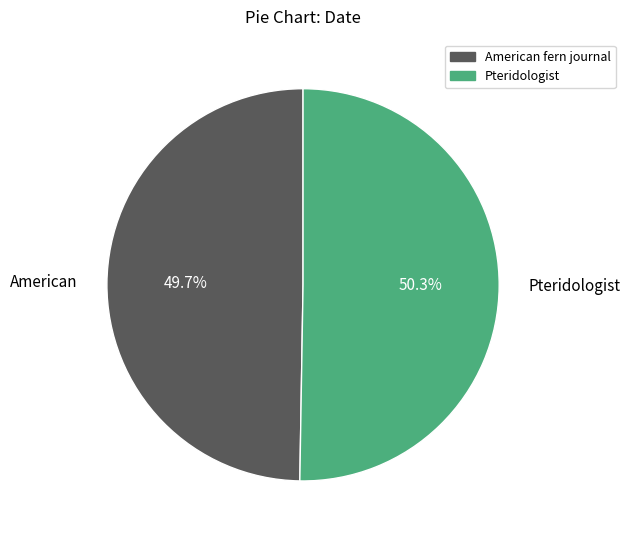

What percentage is NOT represented by American fern journal?

50.3%